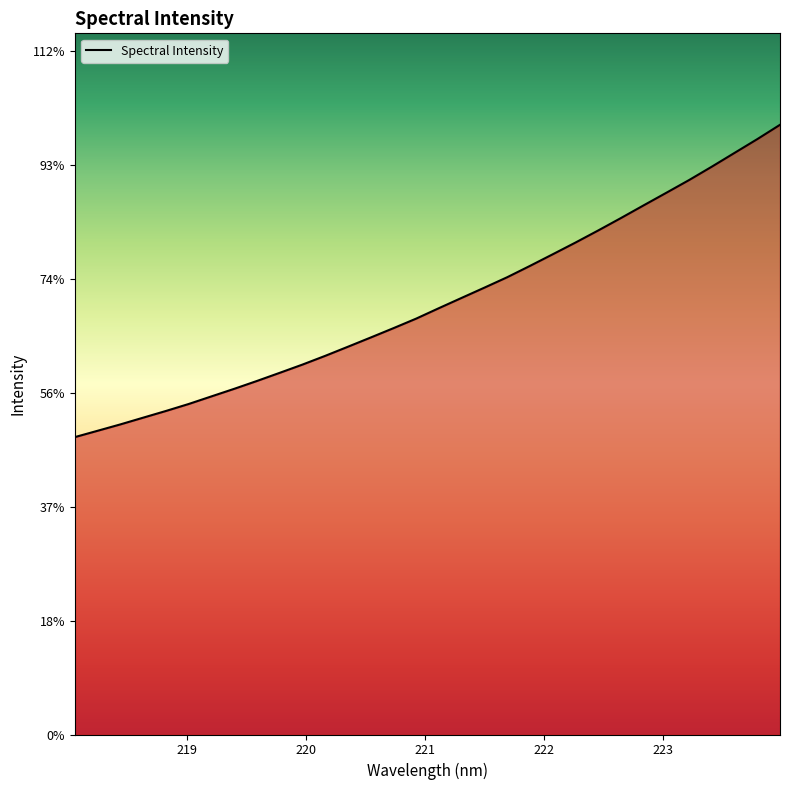

Rank the categories by value from highest to lowest.

223.9802, 223.7895, 223.5987, 223.408, 223.2172, 223.0264, 222.8355, 222.6447, 222.4538, 222.263, 222.0721, 221.8812, 221.6902, 221.4993, 221.3083, 221.1174, 220.9264, 220.7354, 220.5444, 220.3533, 220.1623, 219.9712, 219.7801, 219.589, 219.3979, 219.2067, 219.0156, 218.8244, 218.6332, 218.442, 218.2508, 218.0596